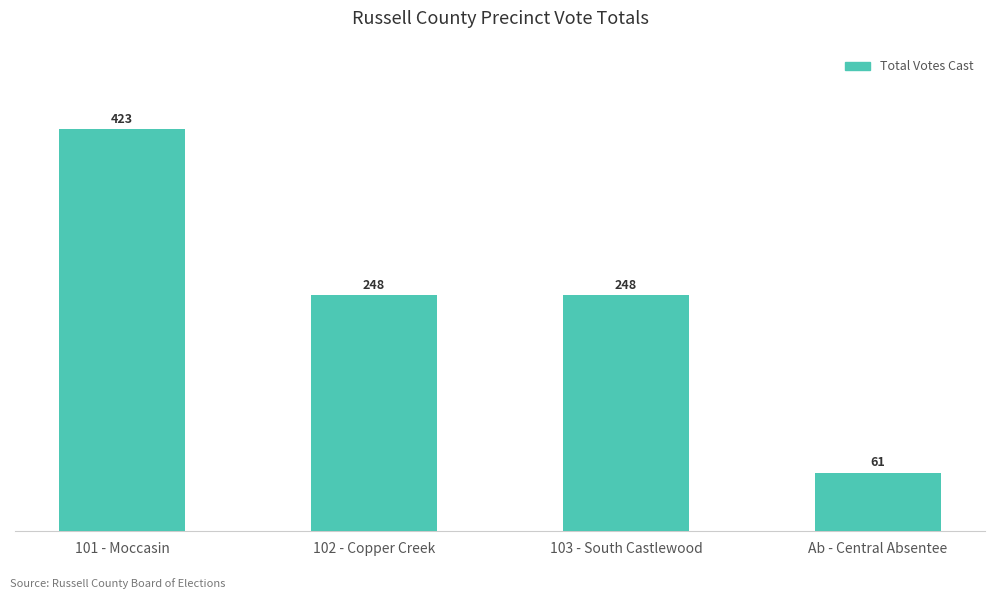

True or false: the data shows 61 at Ab - Central Absentee.

True